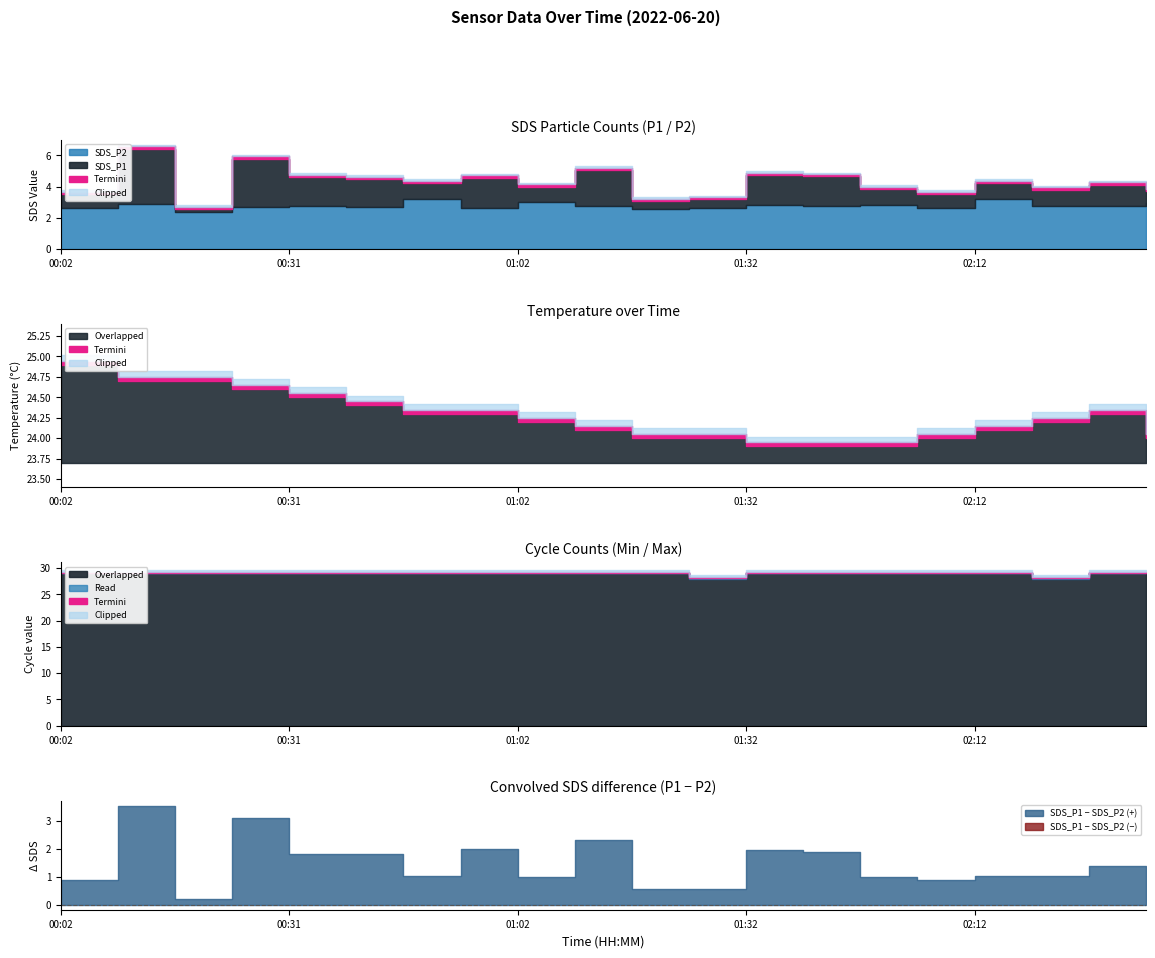

Is the value of Max_cycle at 01:25 greater than the value of Temp at 00:09?

Yes